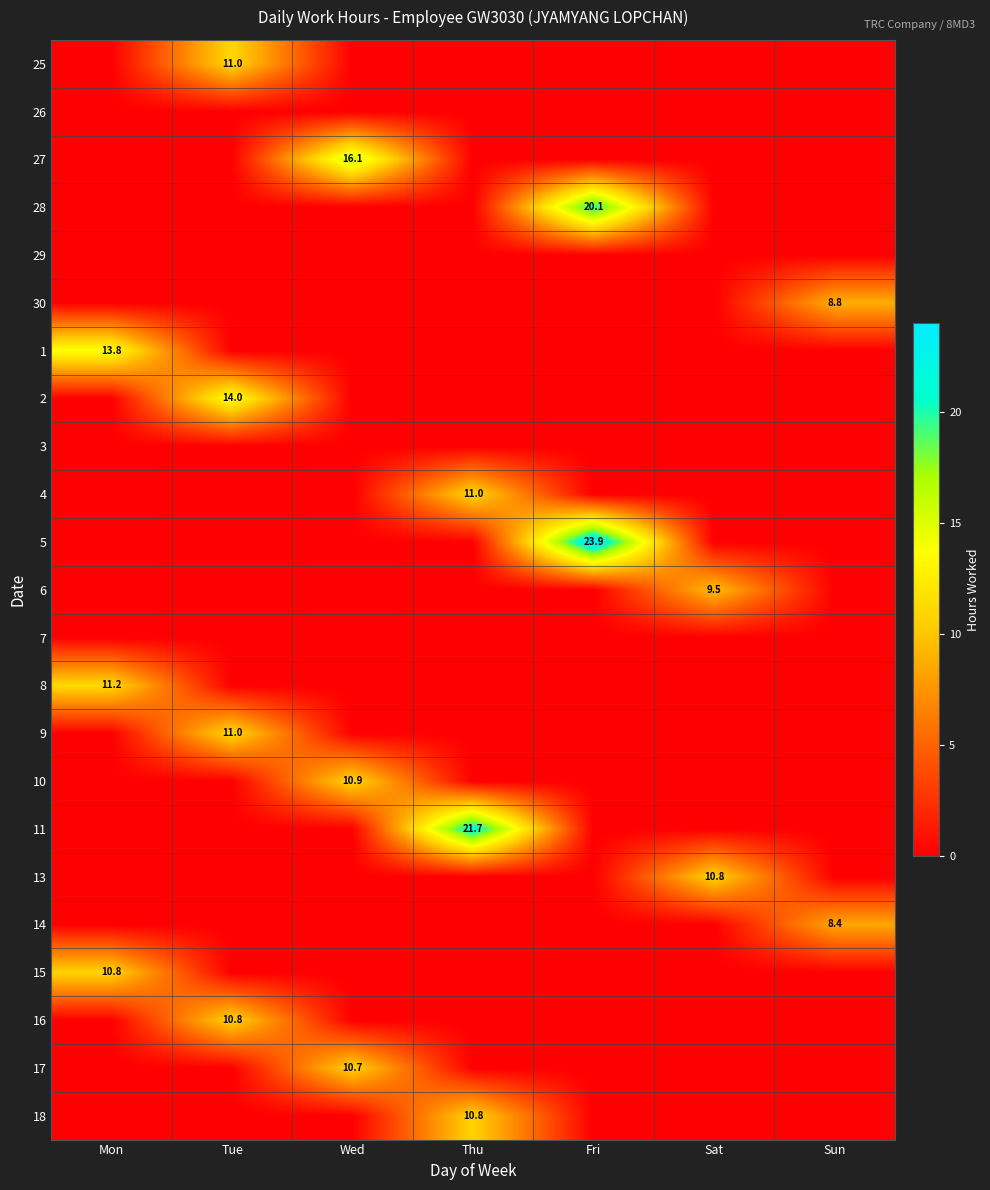

The 1 series shows 6.6 at Mon. True or false?

False